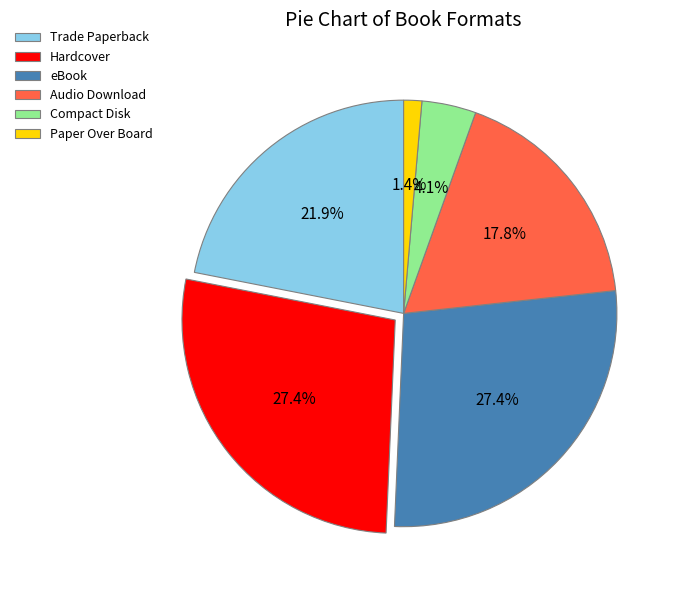

True or false: Audio Download accounts for 18% of the total.

True